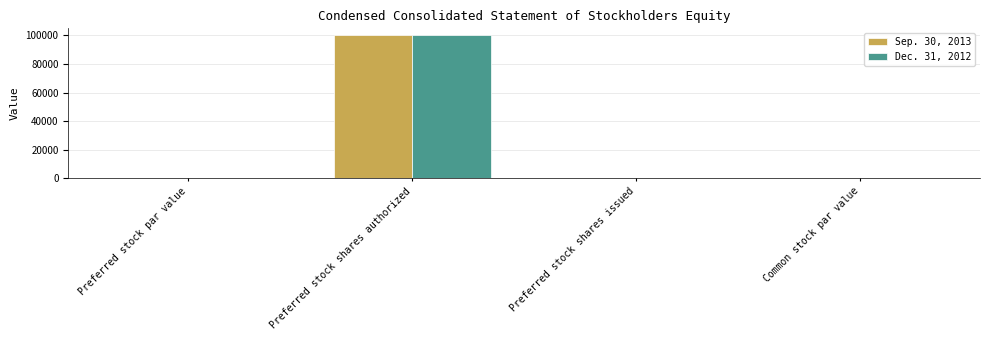

True or false: Dec. 31, 2012 has a value of 1 at Common stock par value.

True